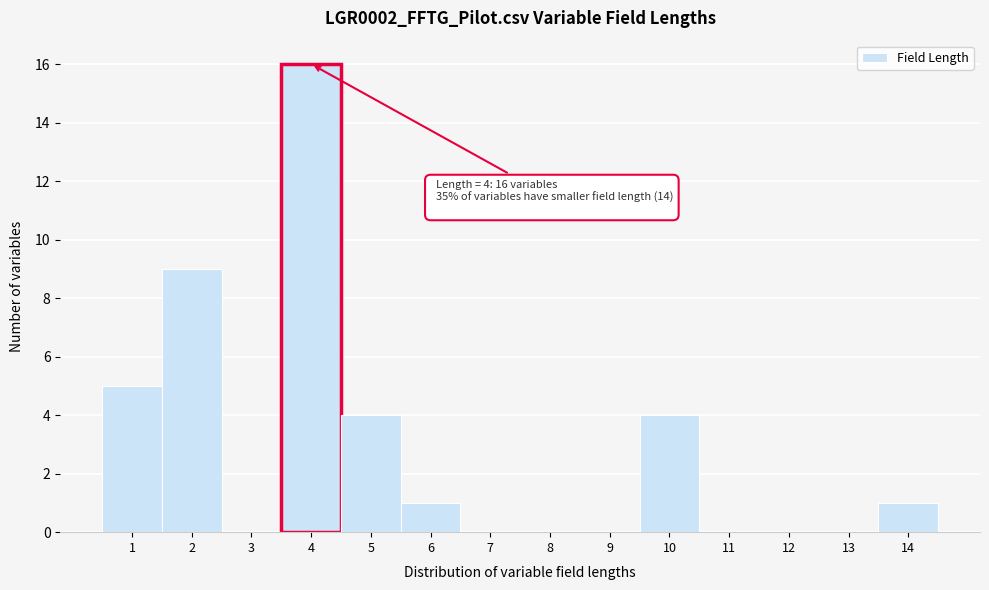

Over which range of the x-axis is the bar tallest?

3.5 to 4.5